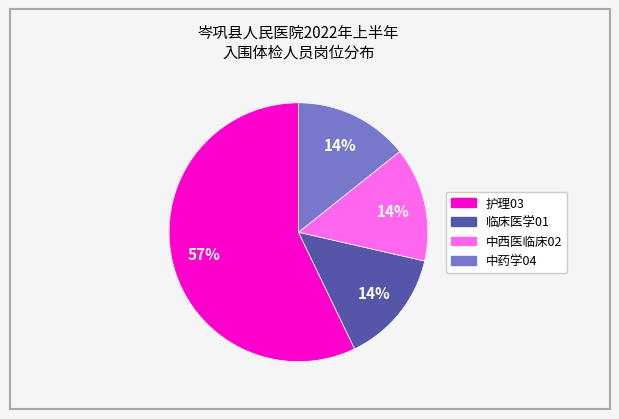

To the nearest percent, what is the difference between the largest and smallest slice percentages?

43%